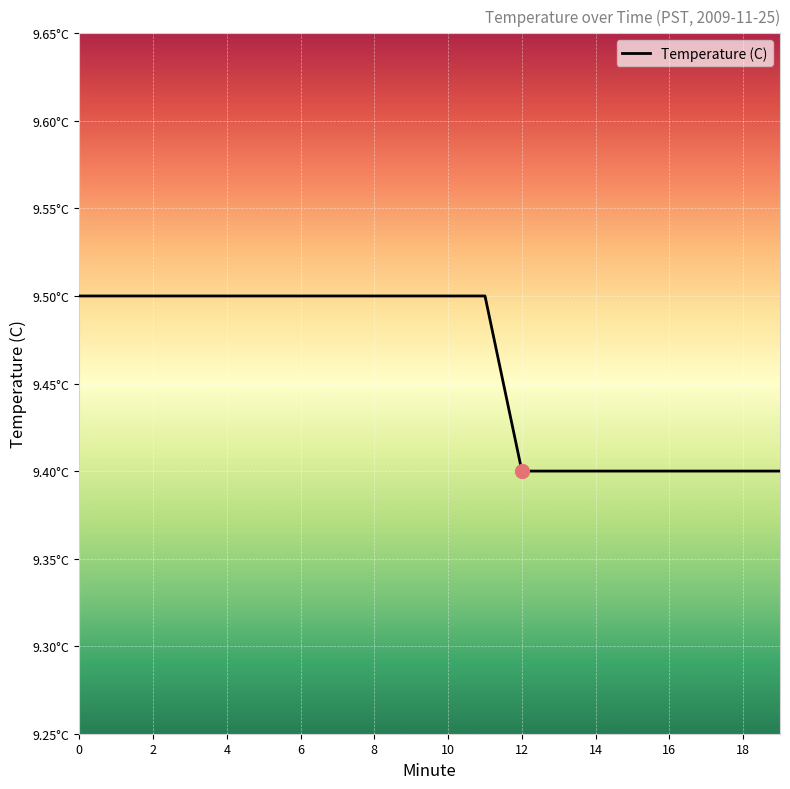

Does the chart have visible grid lines?

Yes